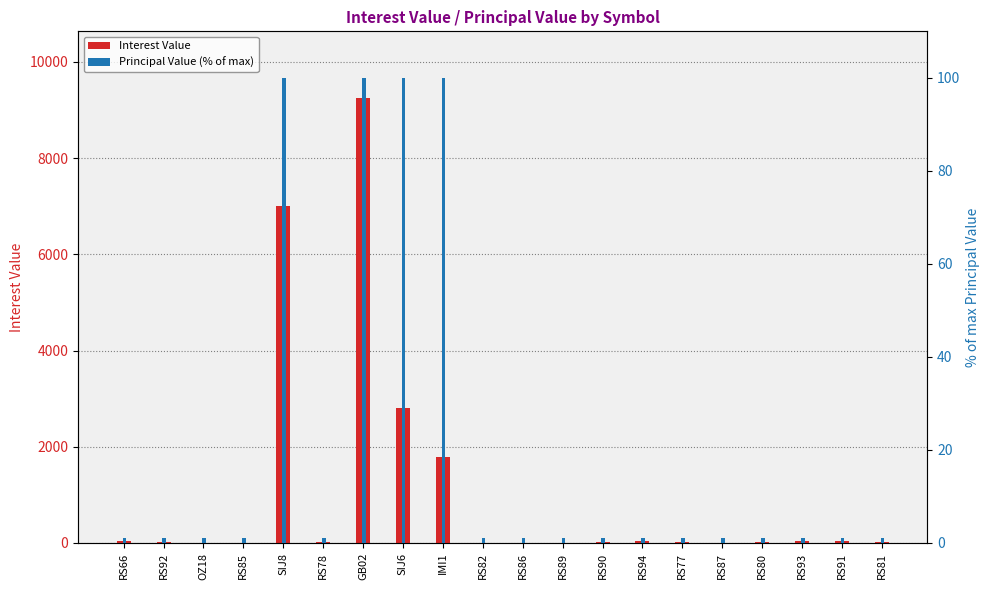

What is the label of the 5th bar from the right?

RS87